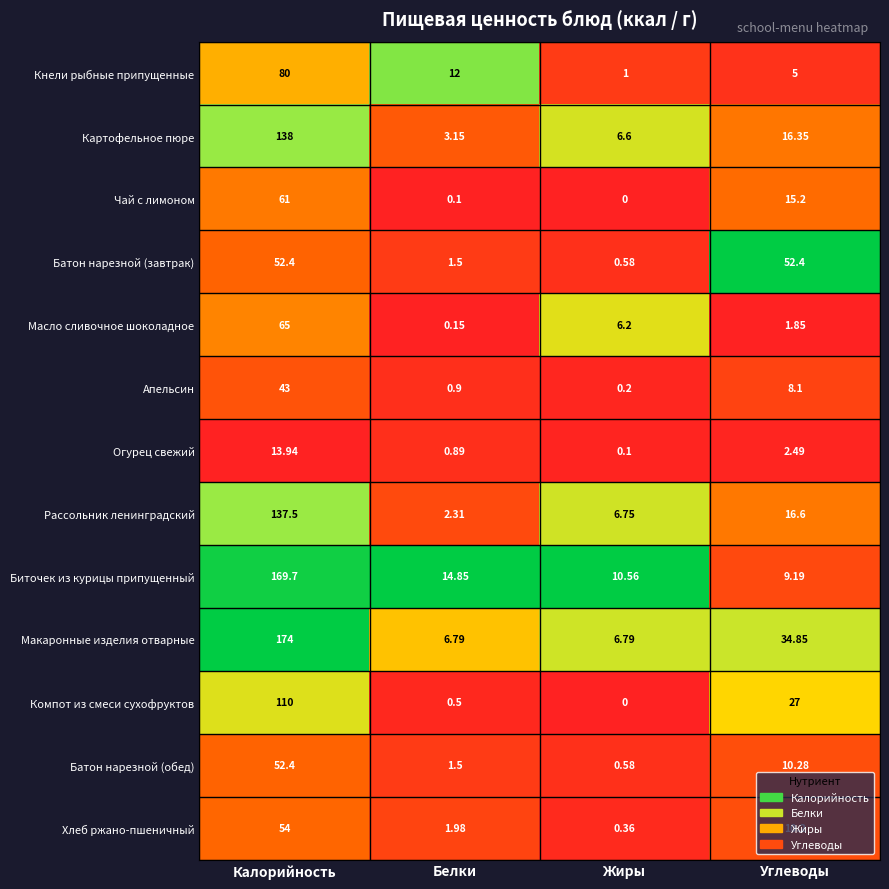

Rank the categories by Масло сливочное шоколадное value from lowest to highest.

Белки, Углеводы, Жиры, Калорийность